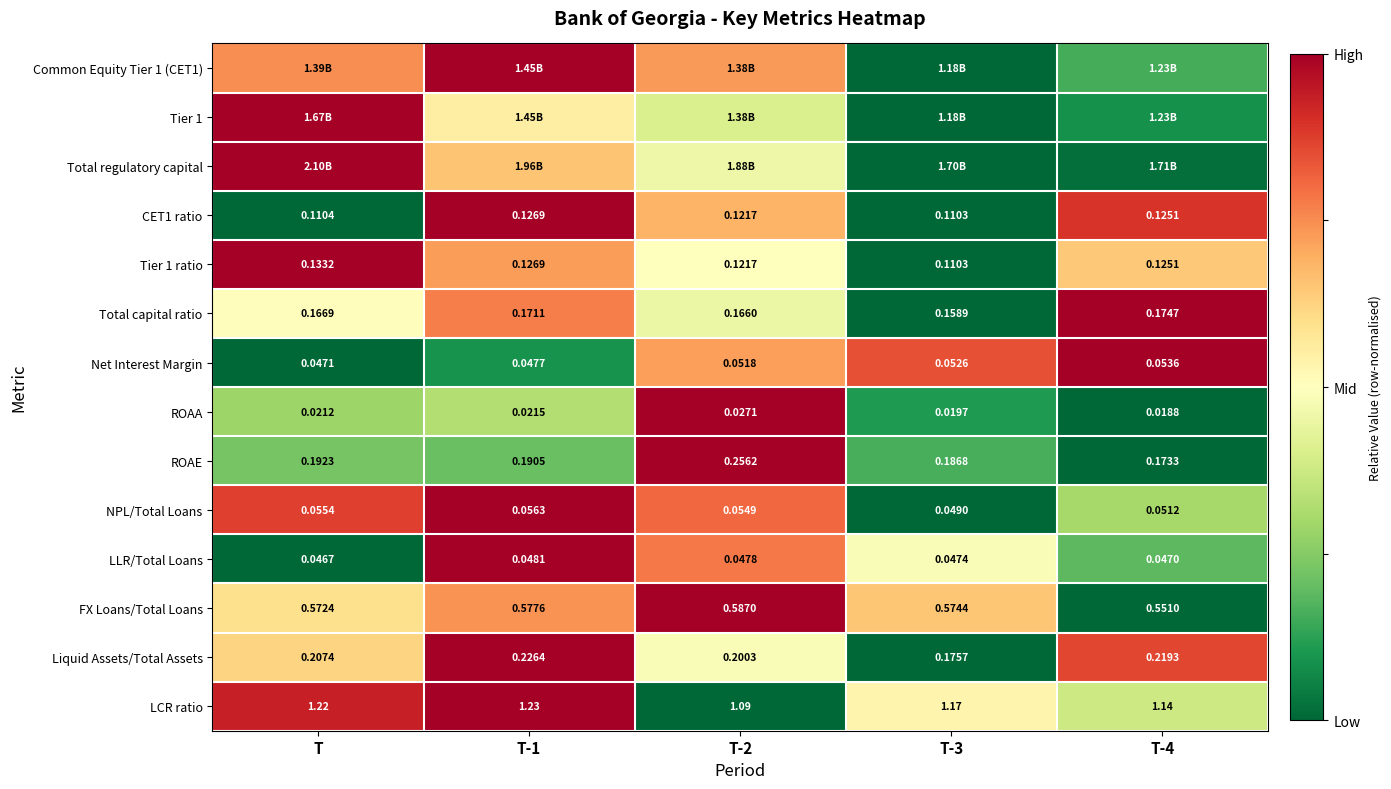

How many series are shown in this chart?

14